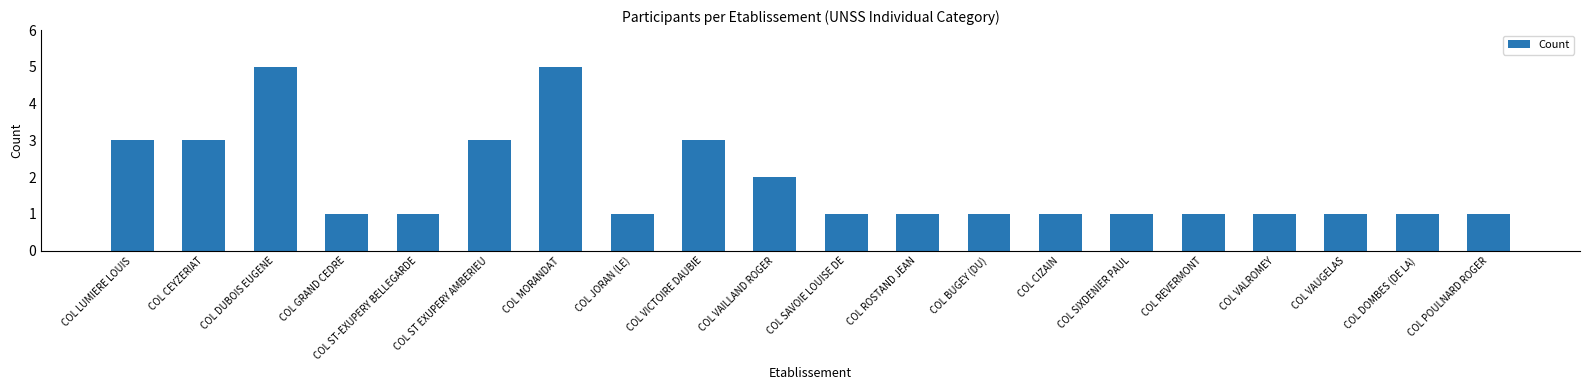

What is the sum of all values?

37